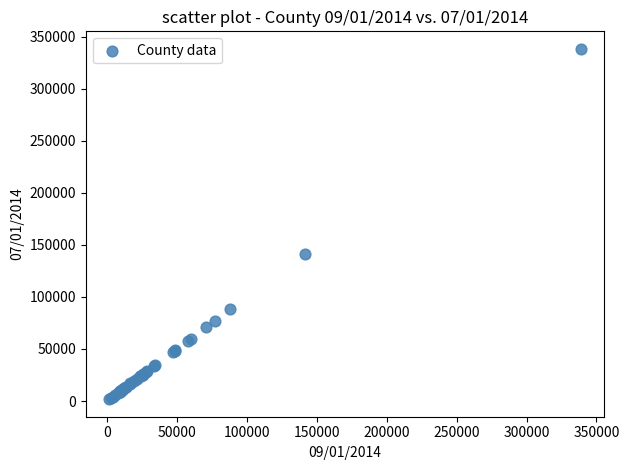

What Y value in the scatter plot is closest to 170036?

141238